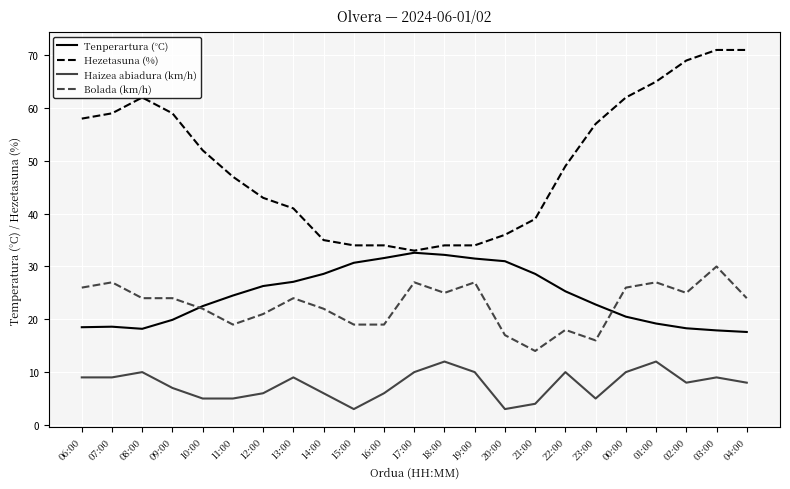

How many values in the Tenperartura (°C) series exceed 24?

12